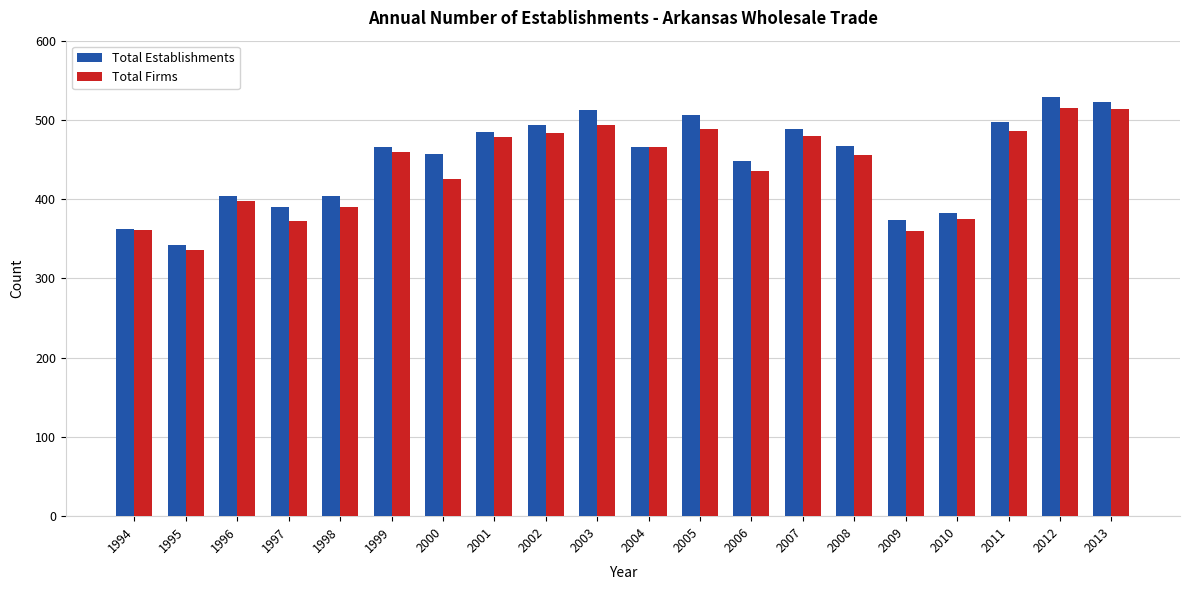

Is it true that Total Firms equals 426 at 2000?

True